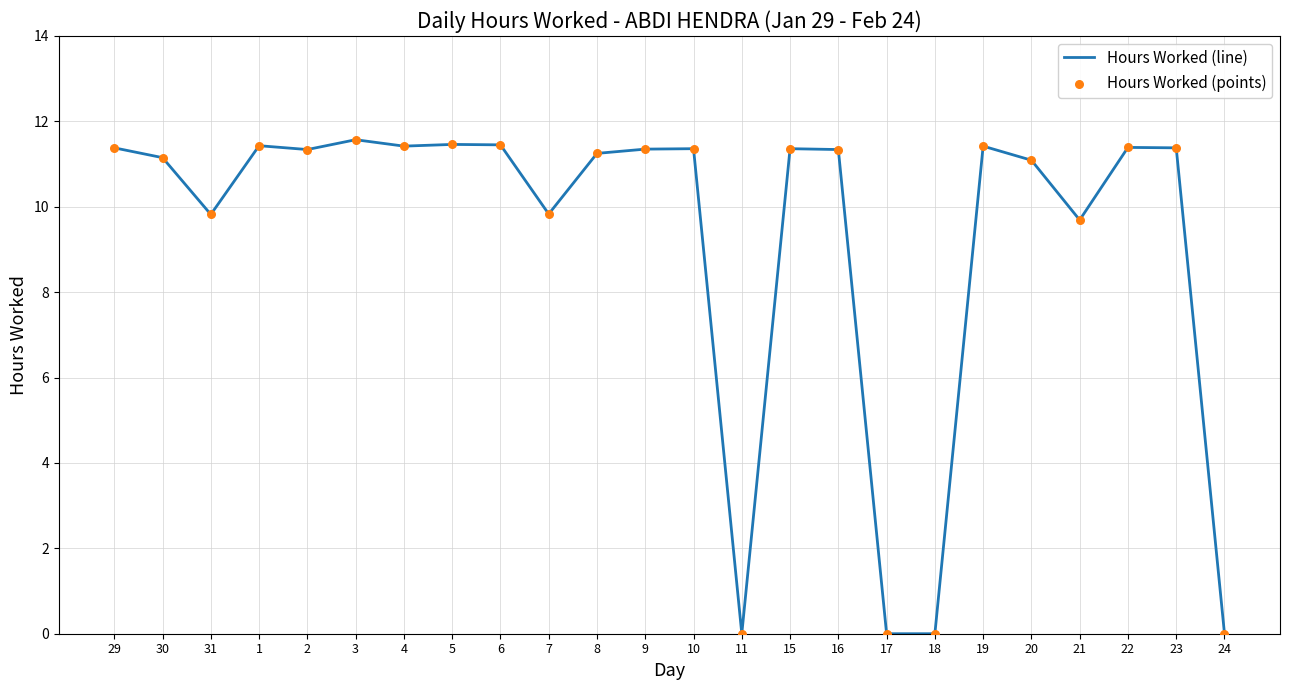

Is it true that the value at 3 is 11.6?

True